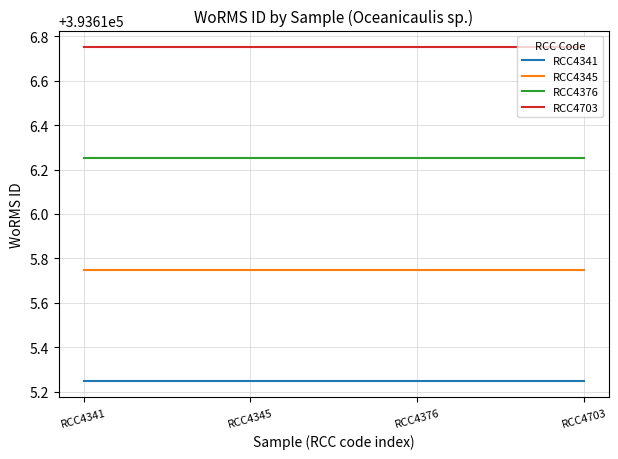

True or false: RCC4345 and RCC4376 intersect in this chart.

False